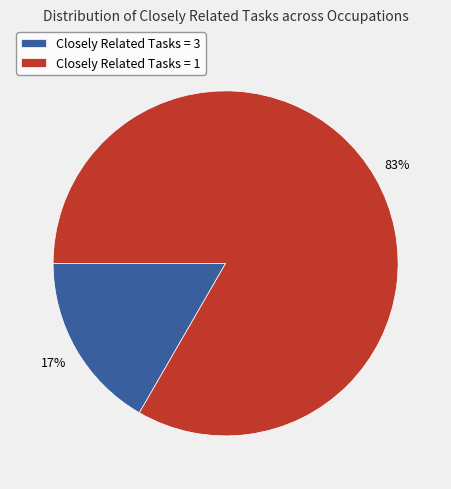

True or false: Closely Related Tasks = 3 accounts for 17% of the total.

True